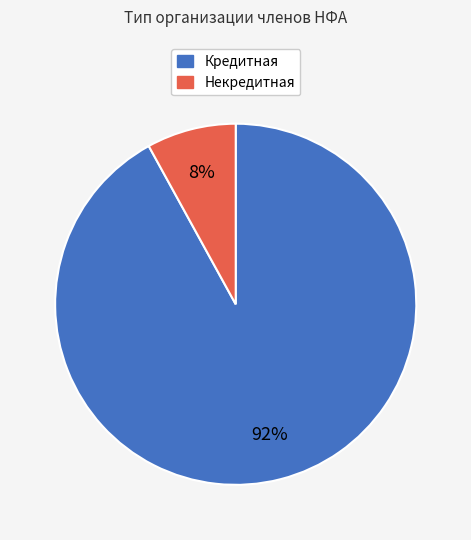

What is the smallest slice in the pie chart?

Некредитная